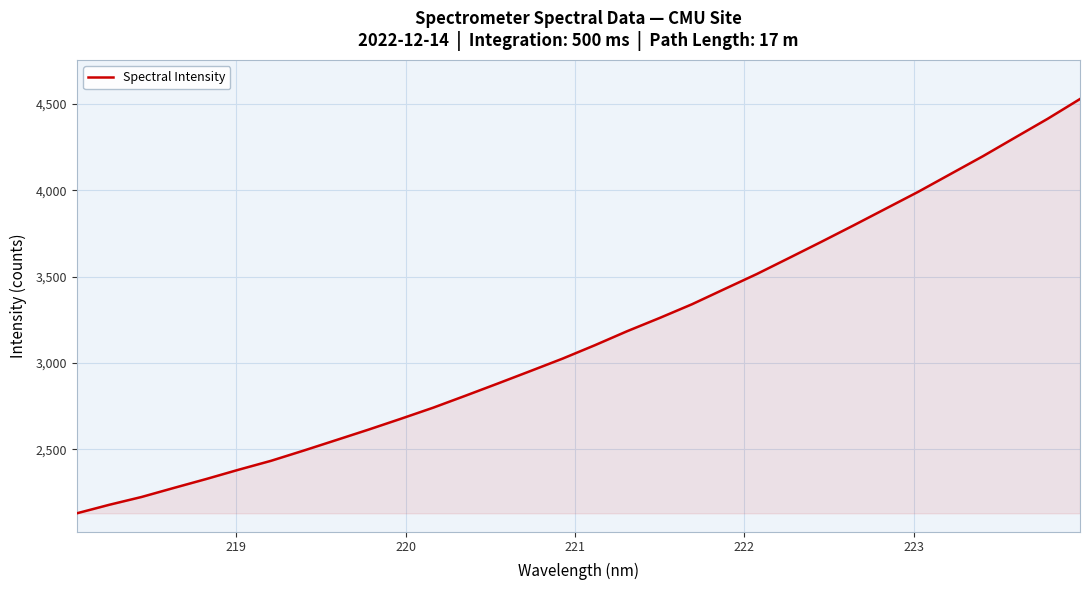

What is the difference between the maximum and second lowest values?

2349.0